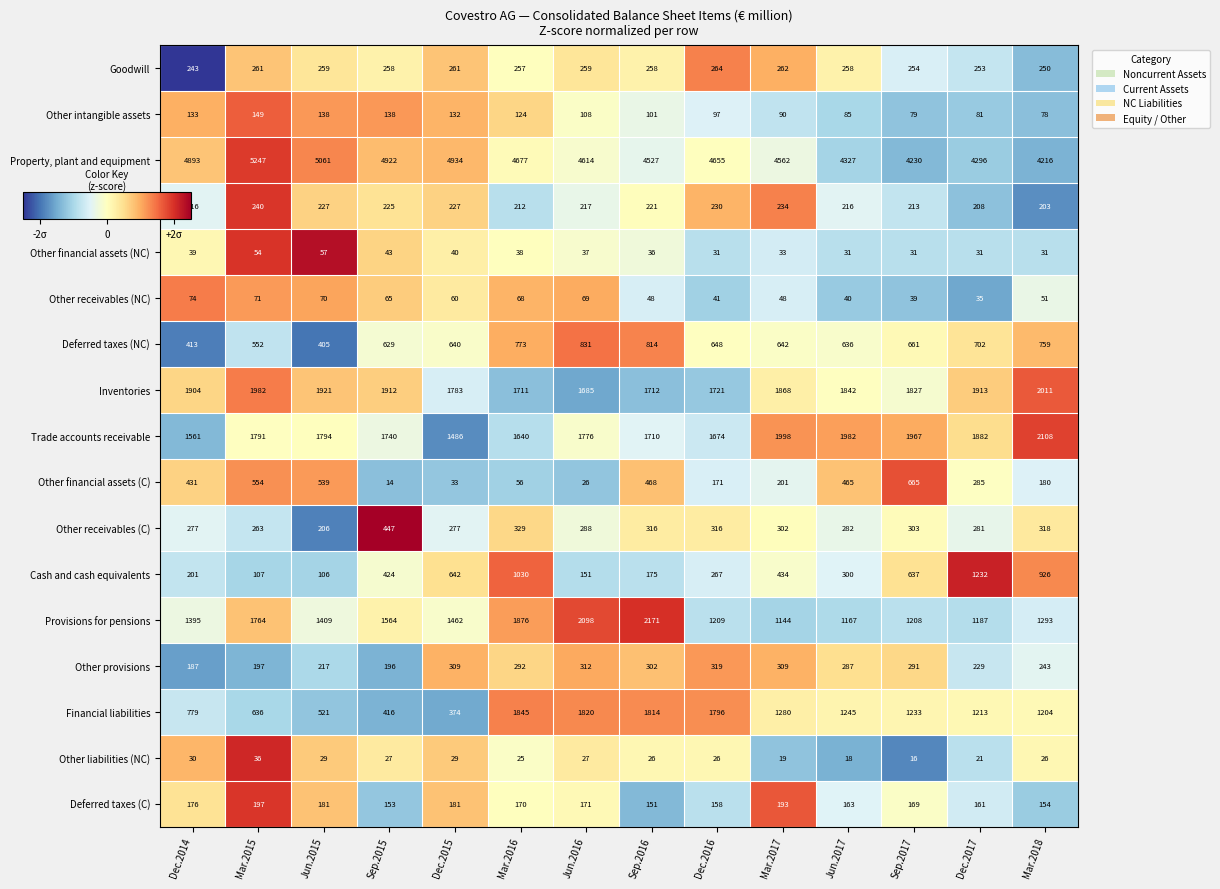

What is the maximum value shown in the chart?

5247